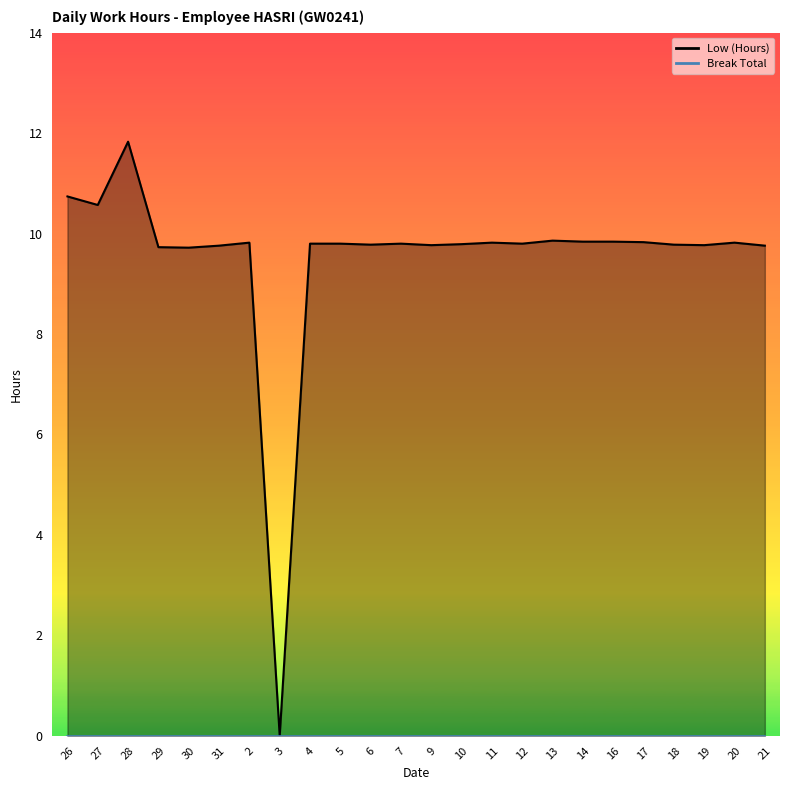

Which series has the largest total across all categories?

Low (Hours) line